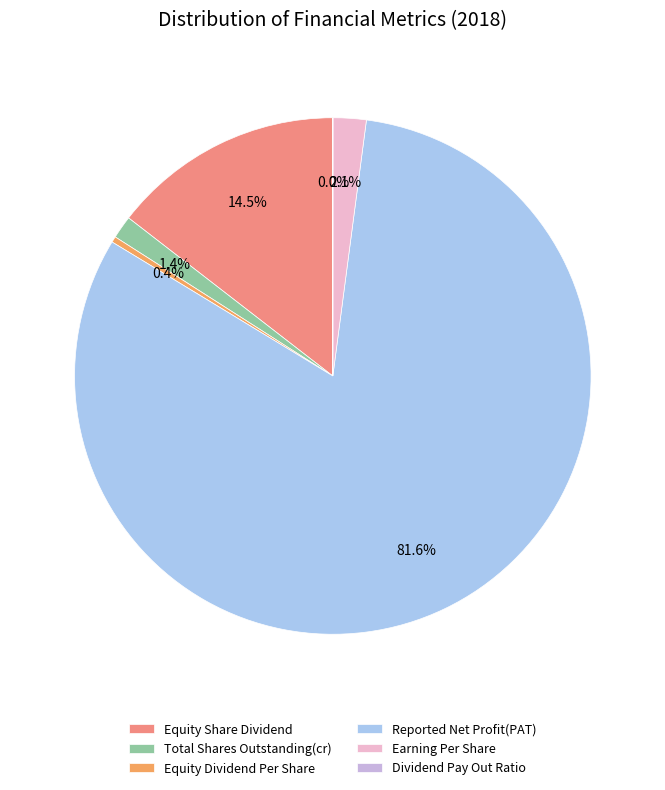

What is the majority slice?

Reported Net Profit(PAT)